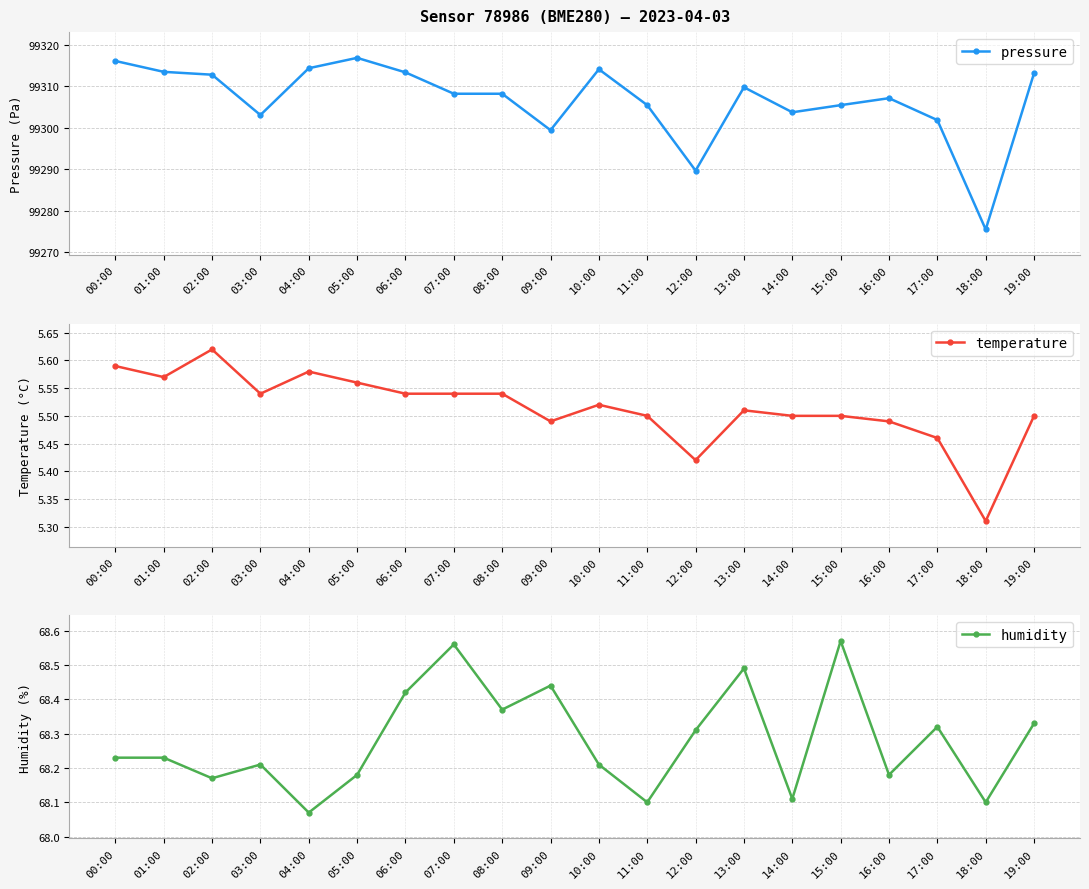

True or false: temperature and pressure cross at least once.

False